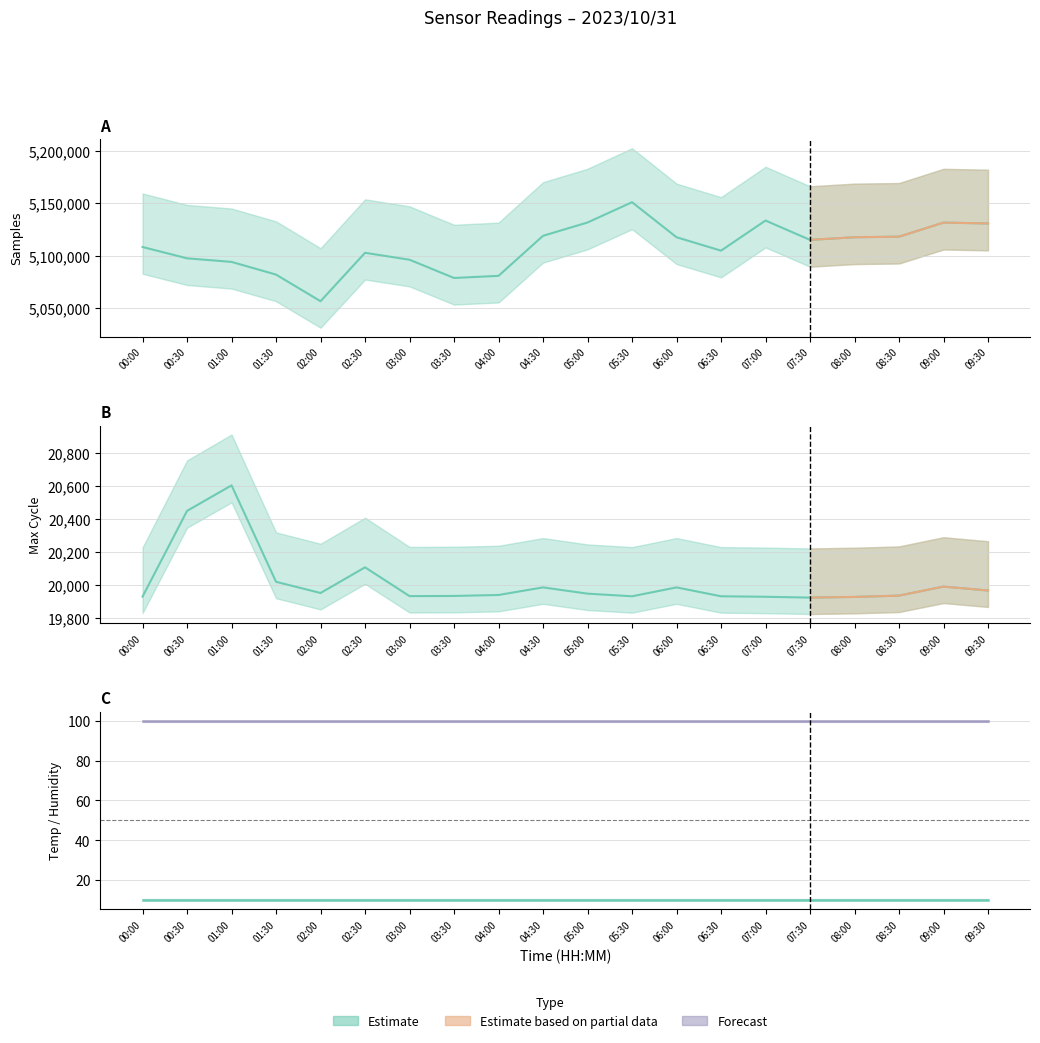

Reading right to left, what are all the values shown in this chart?

Samples: 5130903.0	5131700.0	5118286.0	5117718.0	5115228.0	5133672.0	5104943.0	5117746.0	5151183.0	5131814.0	5119109.0	5080895.0	5078871.0	5096280.0	5102896.0	5056691.0	5082093.0	5094212.0	5097621.0	5108428.0
Max_cycle: 19965.0	19989.0	19934.0	19926.0	19922.0	19927.0	19930.0	19984.0	19930.0	19946.0	19984.0	19938.0	19932.0	19931.0	20106.0	19950.0	20018.0	20604.0	20449.0	19928.0
Min_cycle: 27.0	27.0	27.0	27.0	27.0	27.0	27.0	27.0	27.0	27.0	27.0	27.0	27.0	27.0	27.0	27.0	27.0	27.0	27.0	27.0
Temp: 10.2	10.2	10.2	10.2	10.2	10.2	10.2	10.2	10.2	10.2	10.2	10.2	10.2	10.2	10.2	10.2	10.2	10.2	10.2	10.2
Humidity: 99.9	99.9	99.9	99.9	99.9	99.9	99.9	99.9	99.9	99.9	99.9	99.9	99.9	99.9	99.9	99.9	99.9	99.9	99.9	99.9